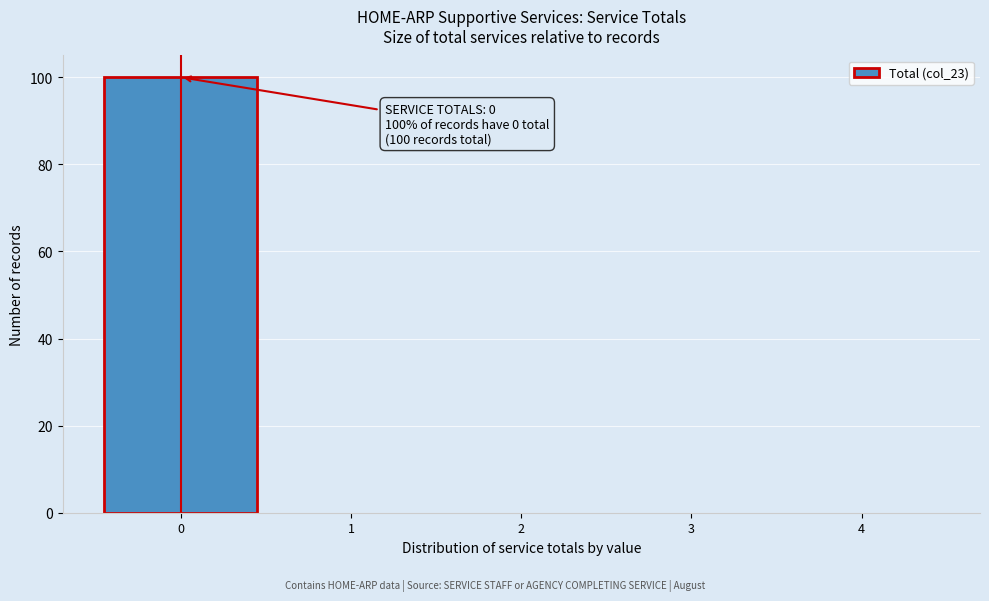

Over which range of the x-axis is the bar tallest?

-0.5 to 0.5